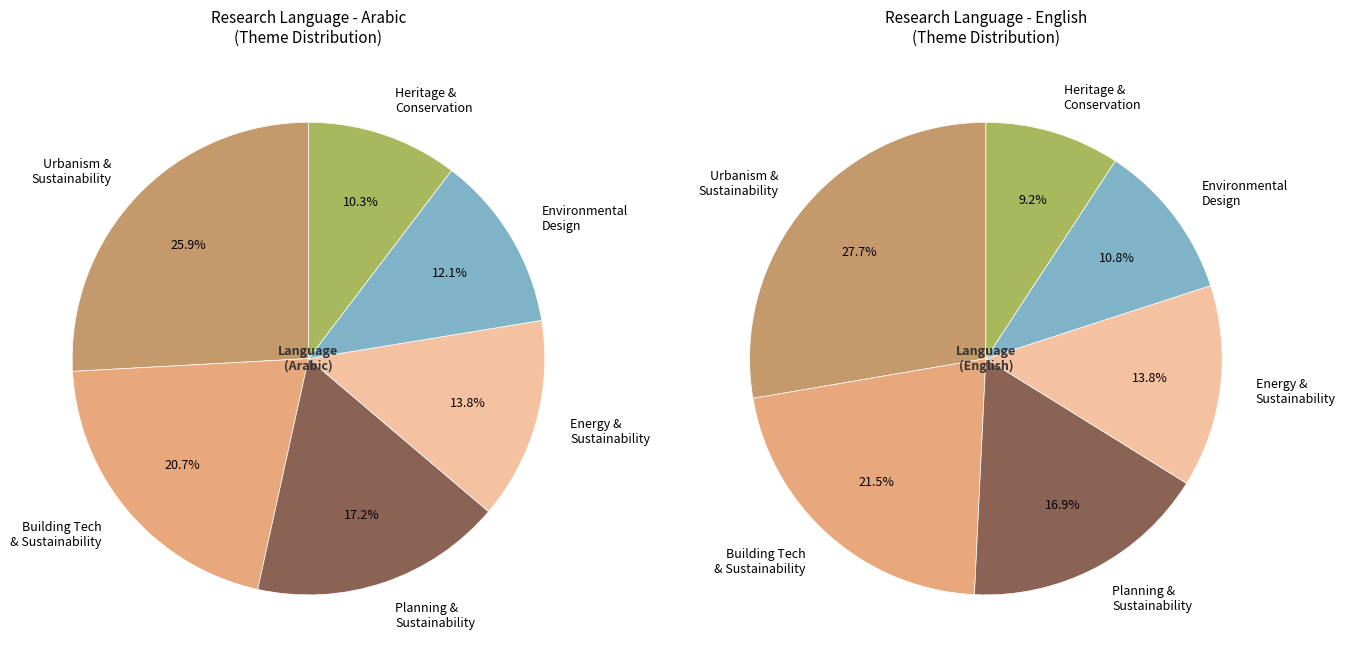

Between Theme 2 - Building Technology and Sustainability and Theme 4 - Energy and Sustainability, which is larger?

Theme 2 - Building Technology and Sustainability